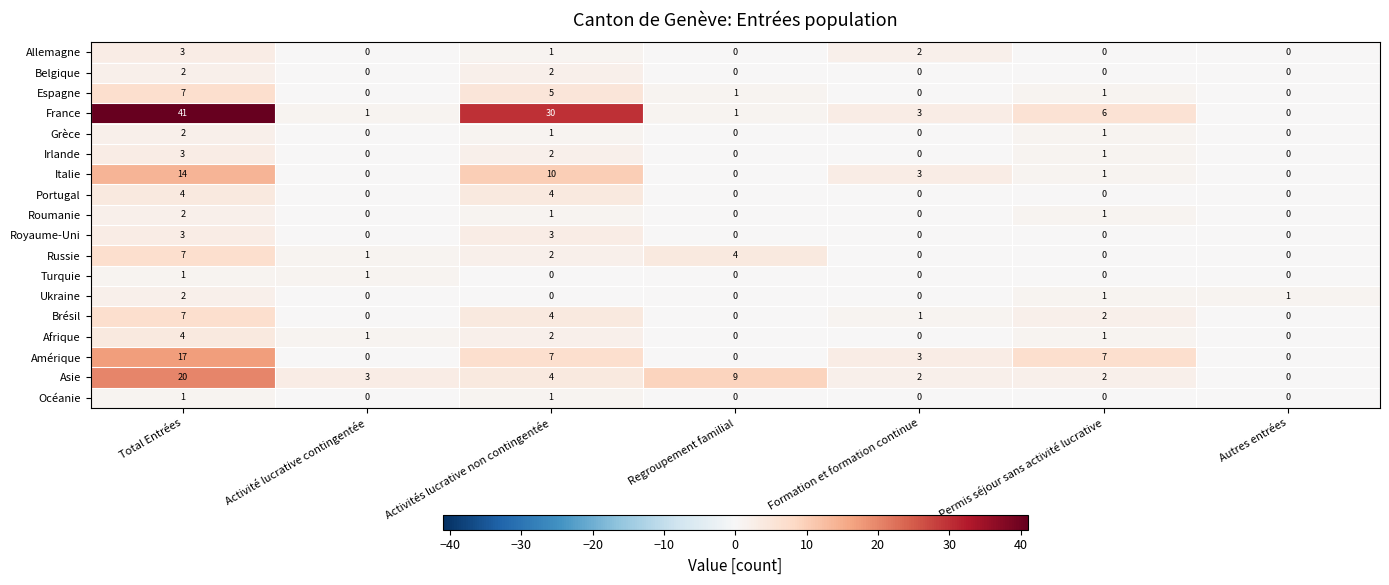

True or false: Allemagne has a value of 0 at Regroupement familial.

True